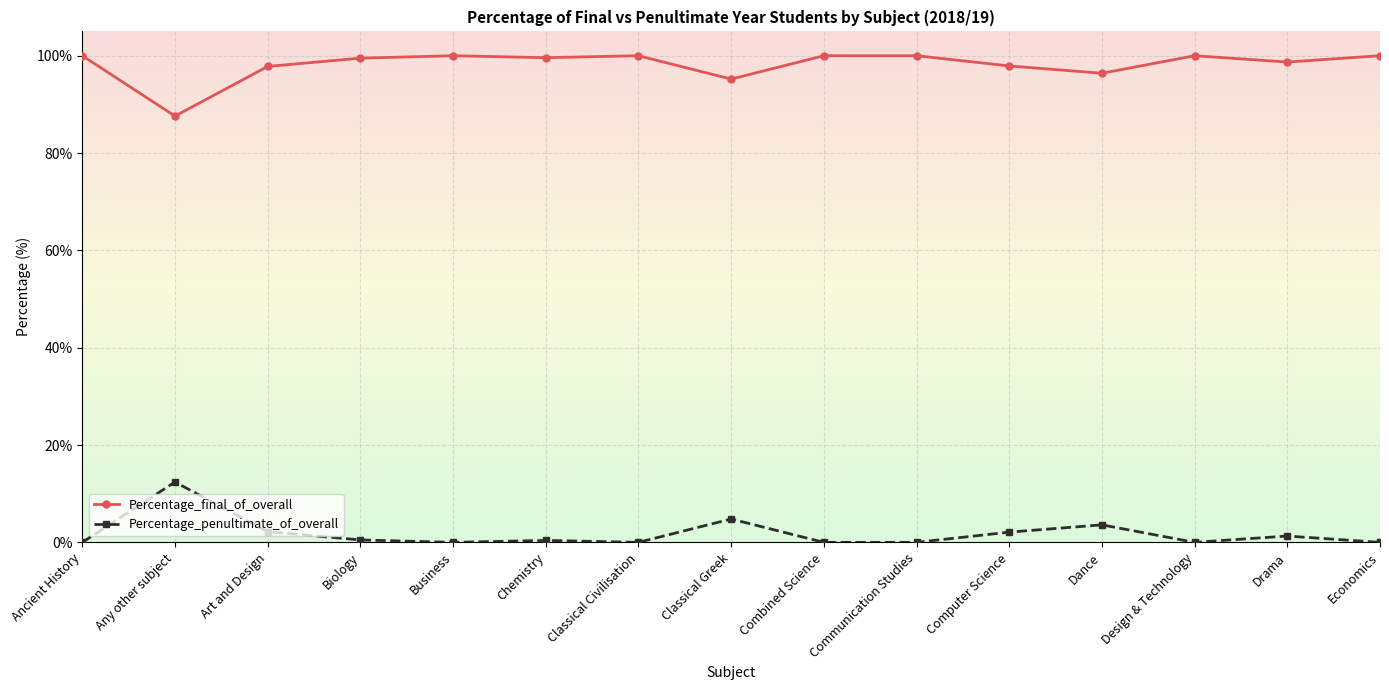

What is the sum of all Percentage_final_of_overall values?

1472.7